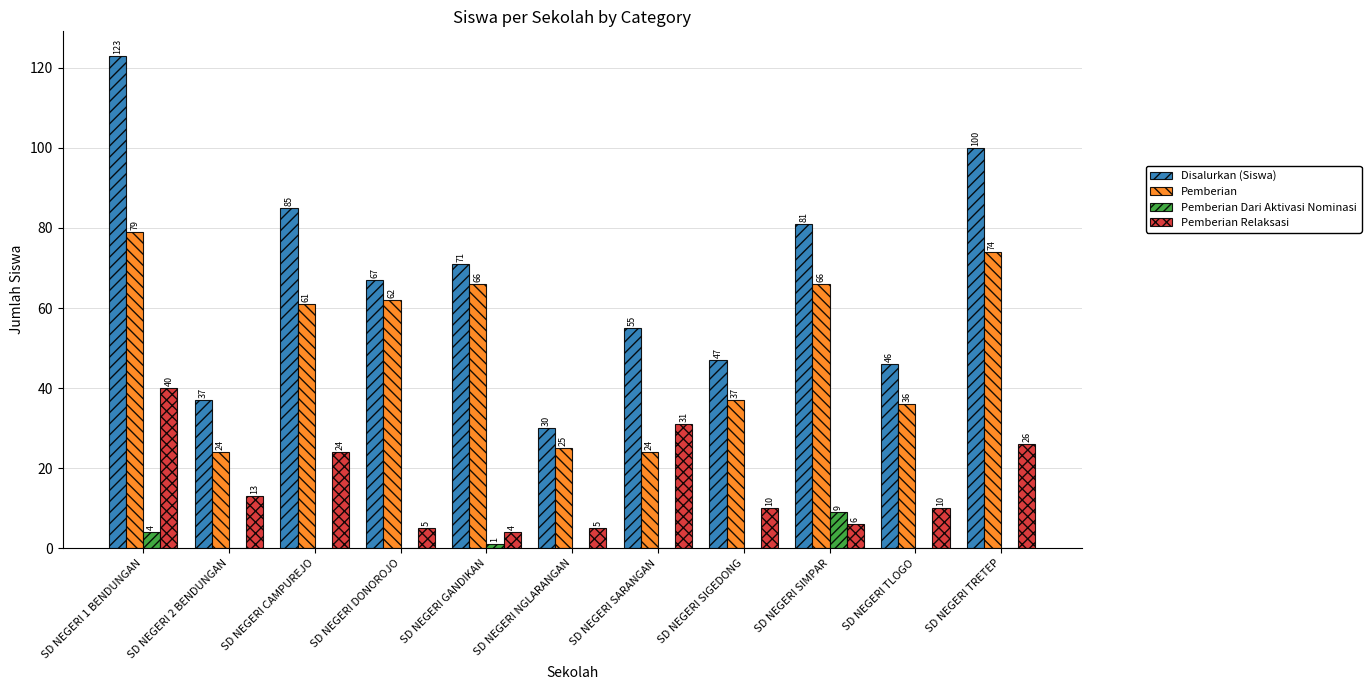

What is the maximum value shown in the chart?

123